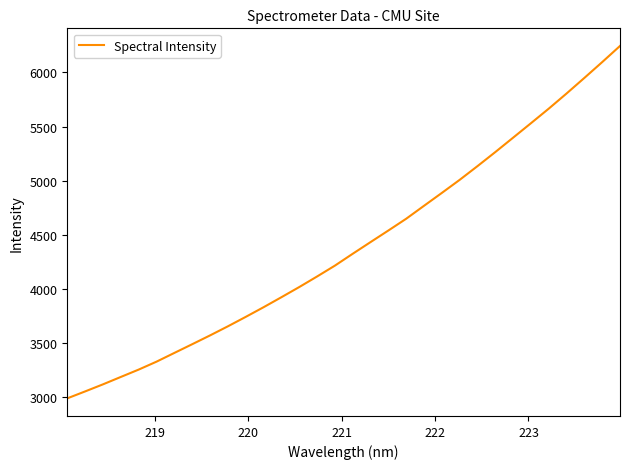

What is the difference between the maximum and minimum values?

3255.1